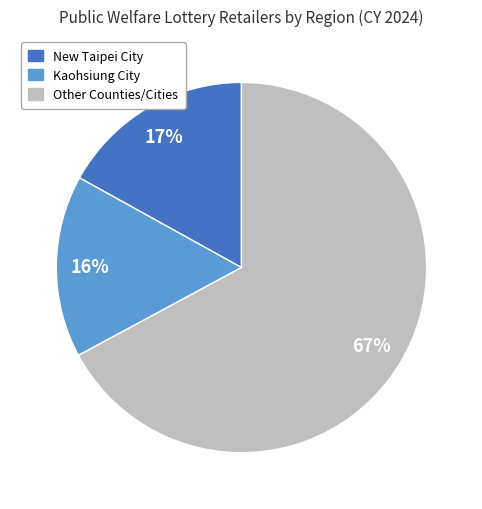

How many slices are in this pie chart?

3